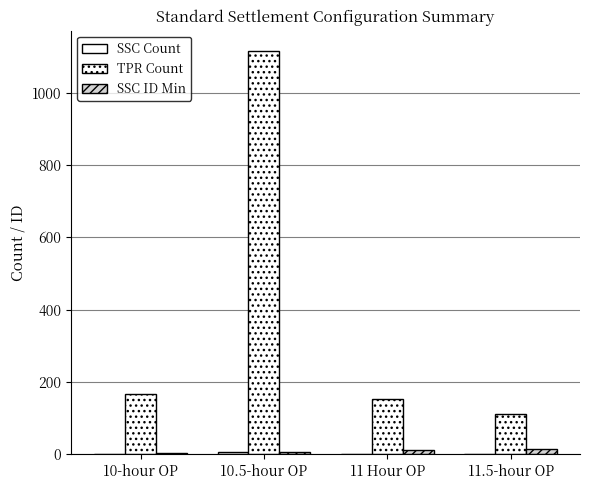

Does the chart contain stacked bars?

No